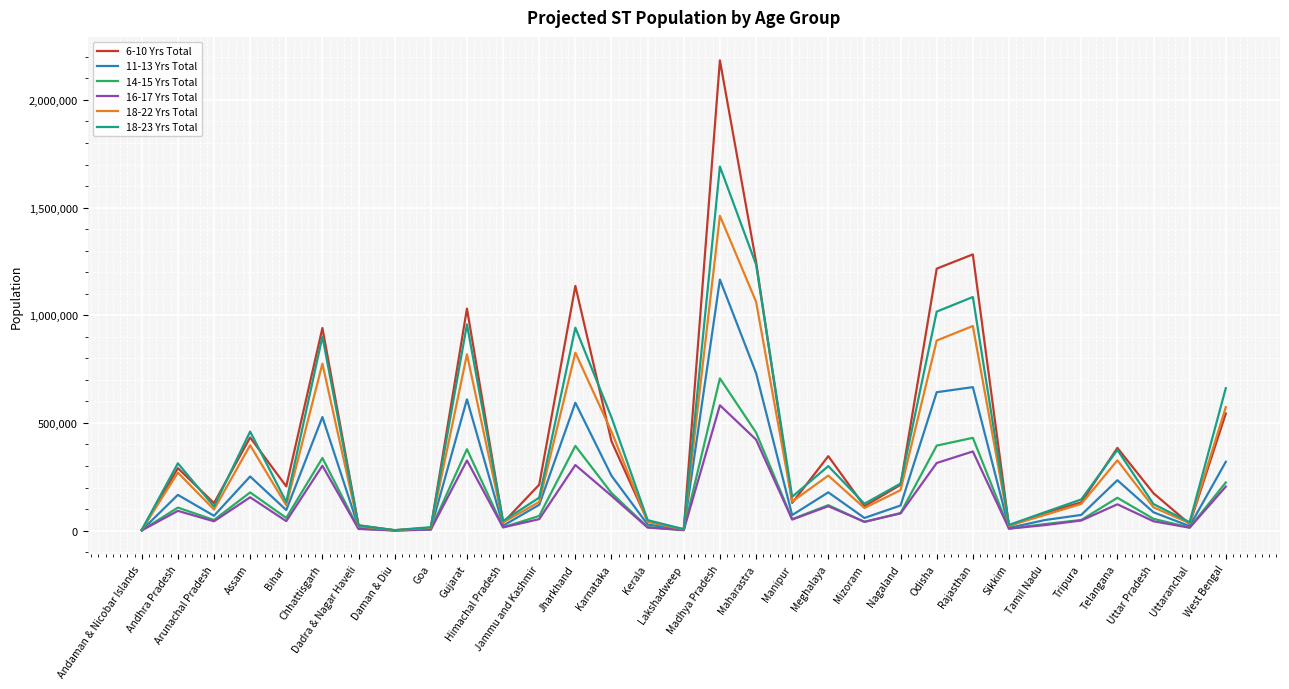

Which series has the largest total across all categories?

6-10 Yrs Total